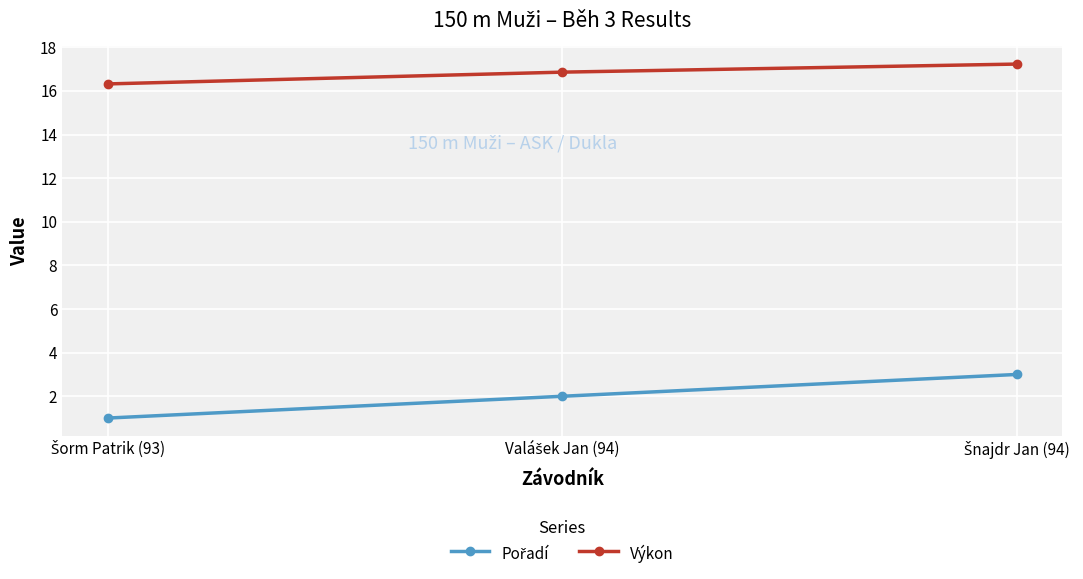

What is the difference between the maximum and minimum values in the Výkon series?

0.9